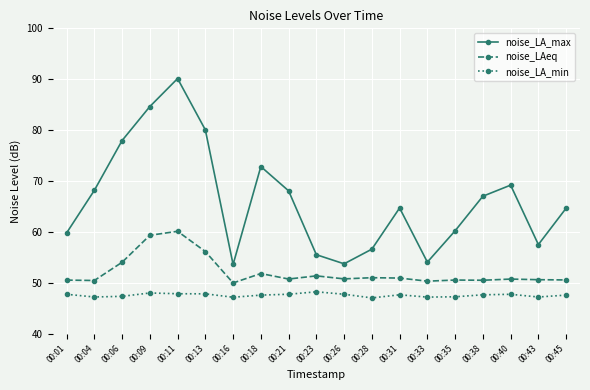

True or false: noise_LA_min and noise_LA_max cross at least once.

False